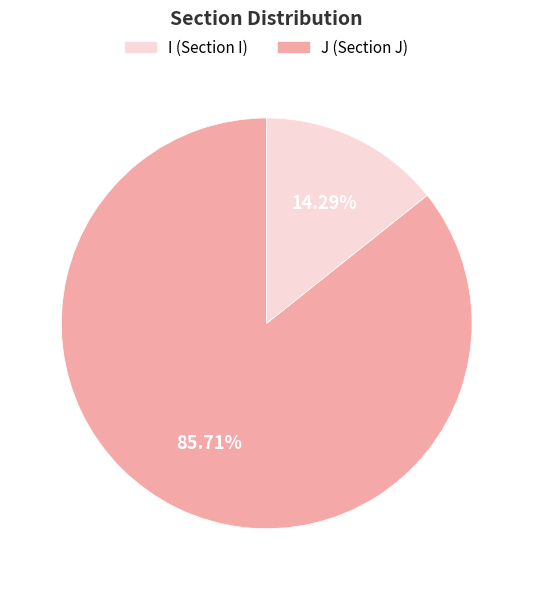

What is the ratio of the value at I to the value at J?

6.0